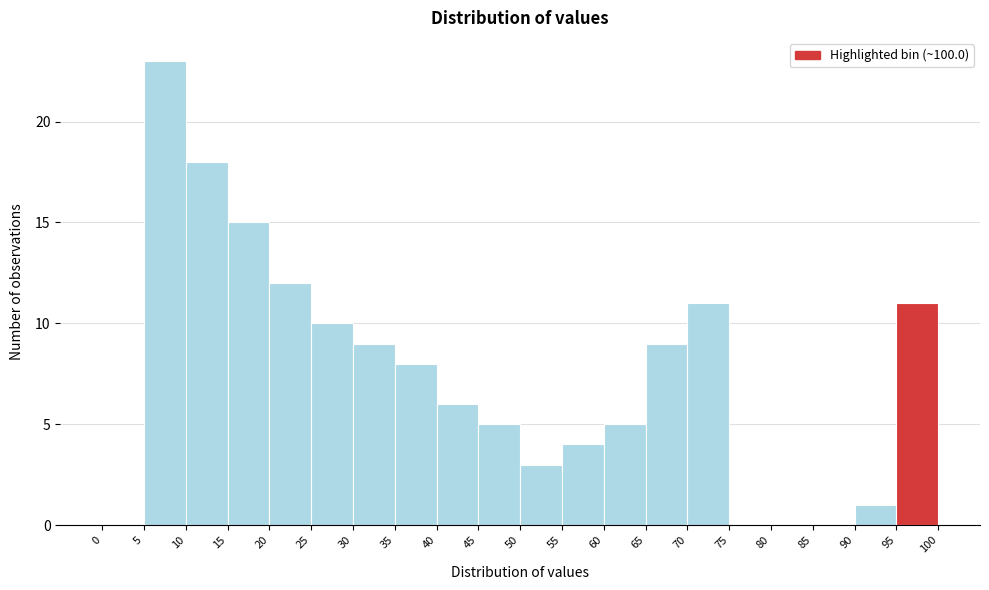

Reading left to right, list every bar in this chart as the range it spans on the x-axis followed by its height. The values are not printed on the chart, so give them approximately, as read against the axis.

0 to 5: 0
5 to 10: 23
10 to 15: 18
15 to 20: 15
20 to 25: 12
25 to 30: 10
30 to 35: 9
35 to 40: 8
40 to 45: 6
45 to 50: 5
50 to 55: 3
55 to 60: 4
60 to 65: 5
65 to 70: 9
70 to 75: 11
75 to 80: 0
80 to 85: 0
85 to 90: 0
90 to 95: 1
95 to 100: 11